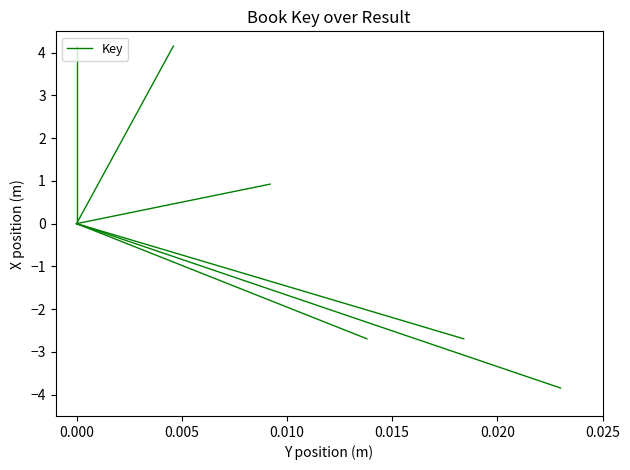

How many distinct data groups are displayed?

1